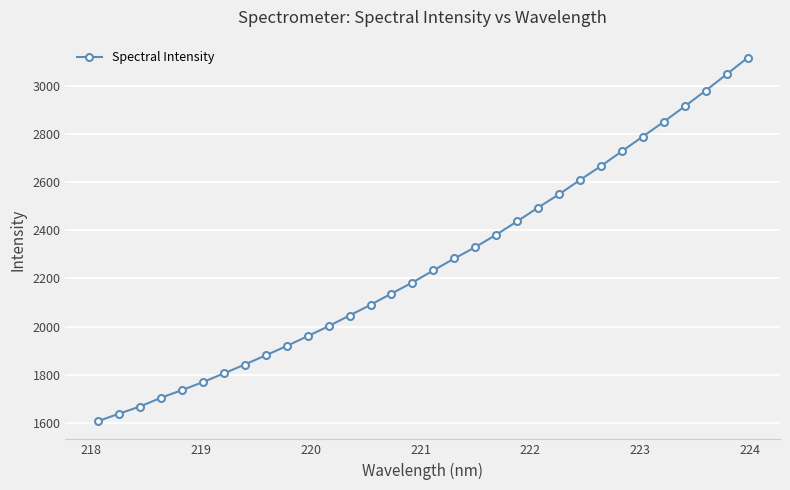

What is the sum of all values?

72407.0